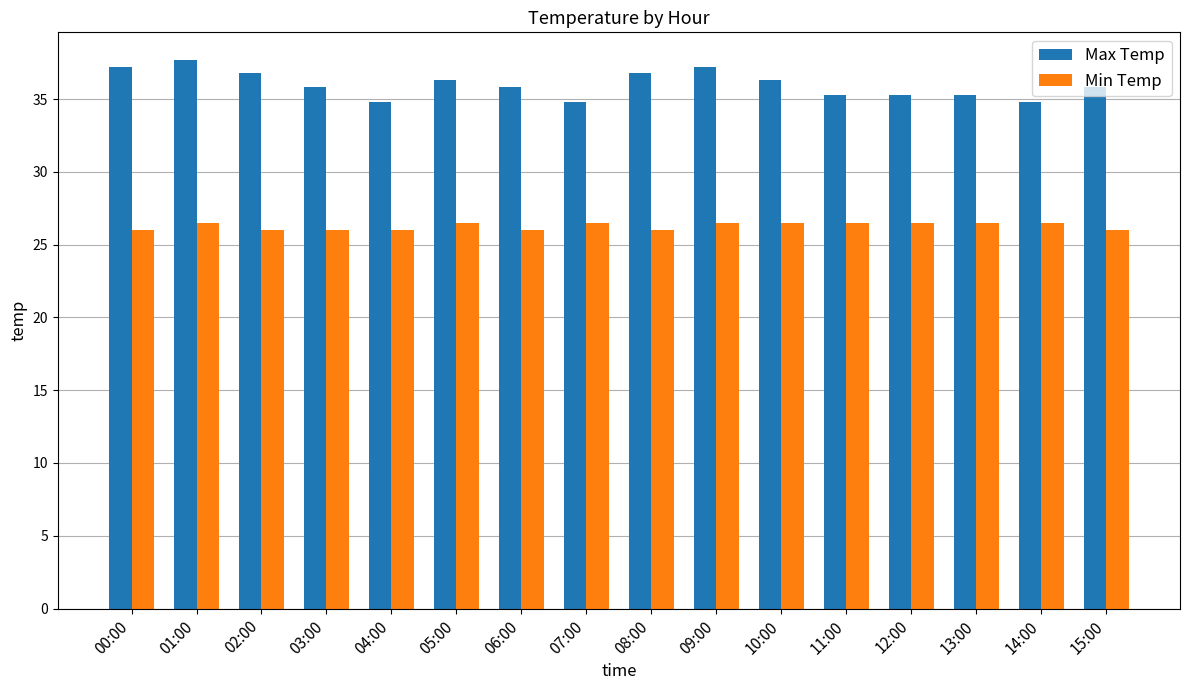

What is the difference between the maximum and second lowest values in the Min Temp series?

0.5